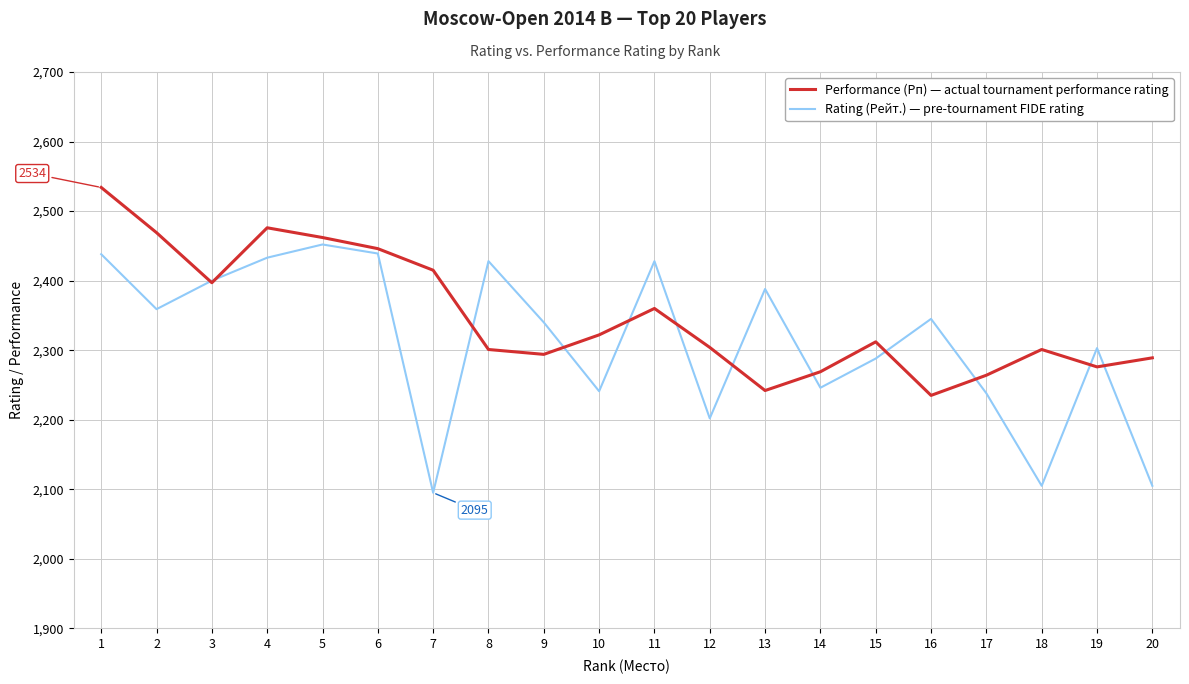

What is the difference between the highest and lowest values at 20?

184